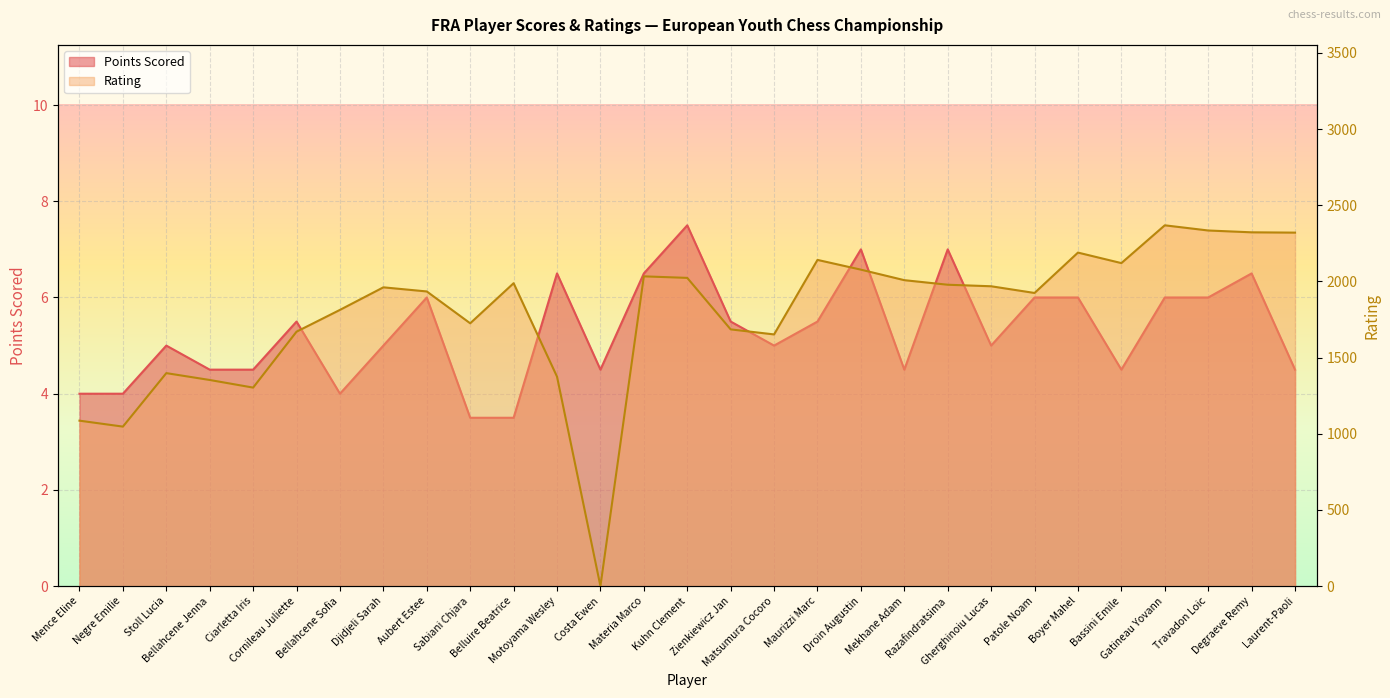

The Rating series shows 1353.0 at Bellahcene Jenna. True or false?

True